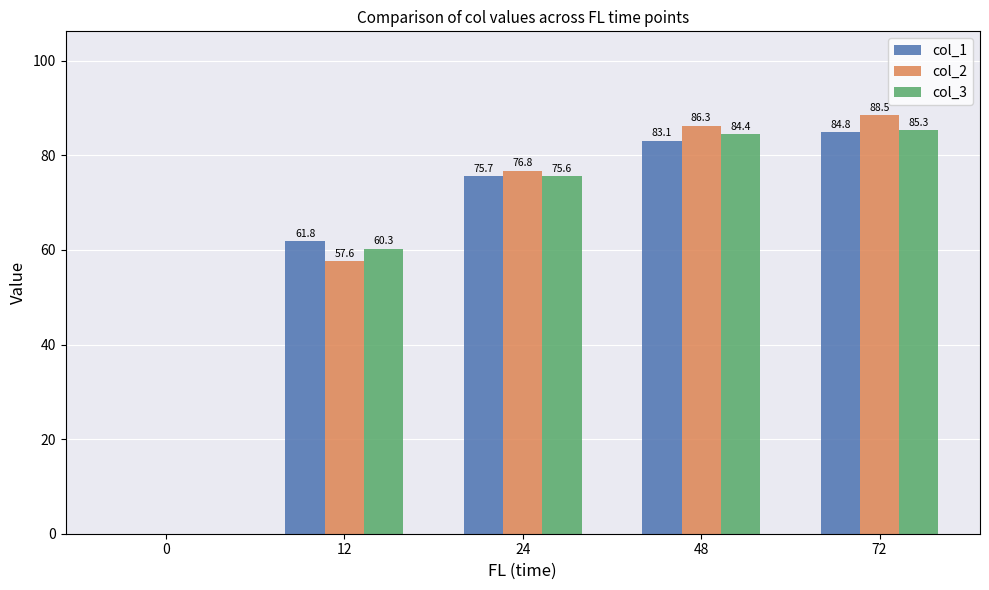

What is the maximum value shown in the chart?

88.5